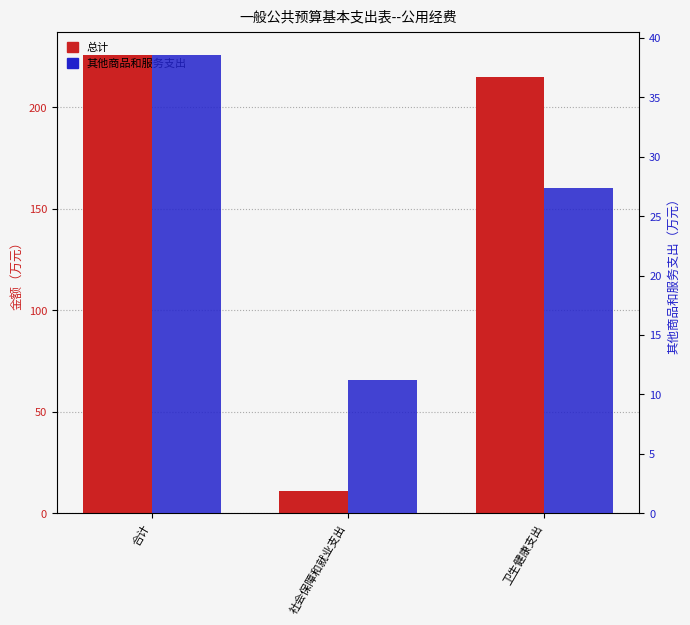

What is the difference between the maximum and minimum values in the 总计 series?

214.7